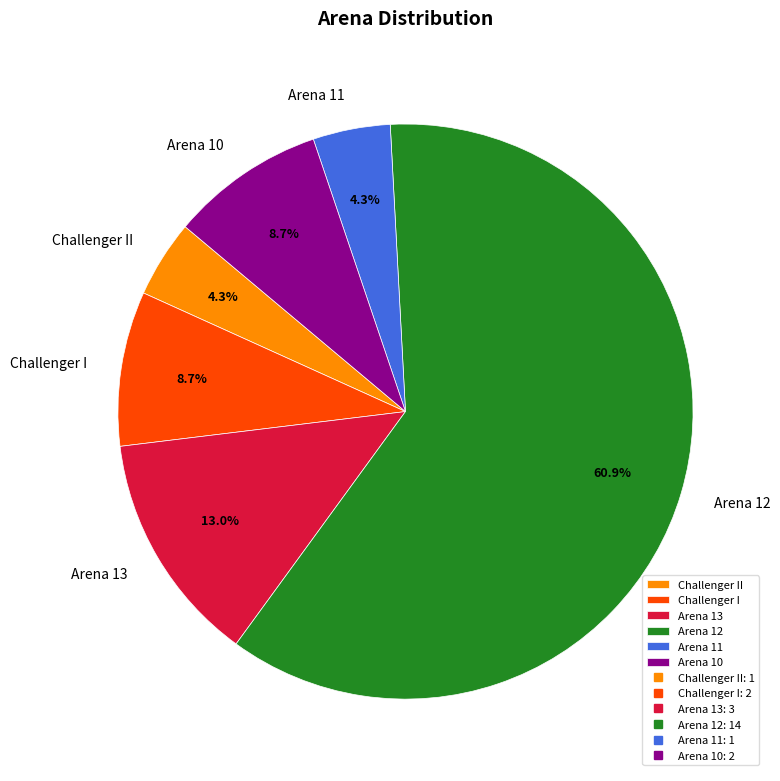

To the nearest percent, what is the difference between the Arena 13 and Arena 12 slice percentages?

48%